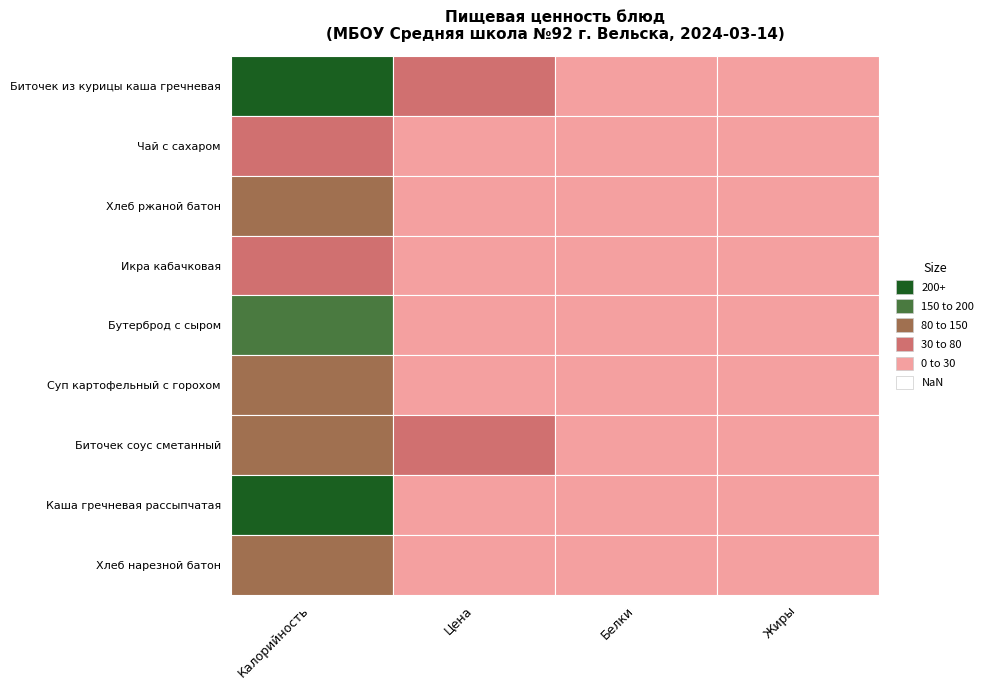

Which series has the largest range (max minus min)?

Биточек из курицы каша гречневая